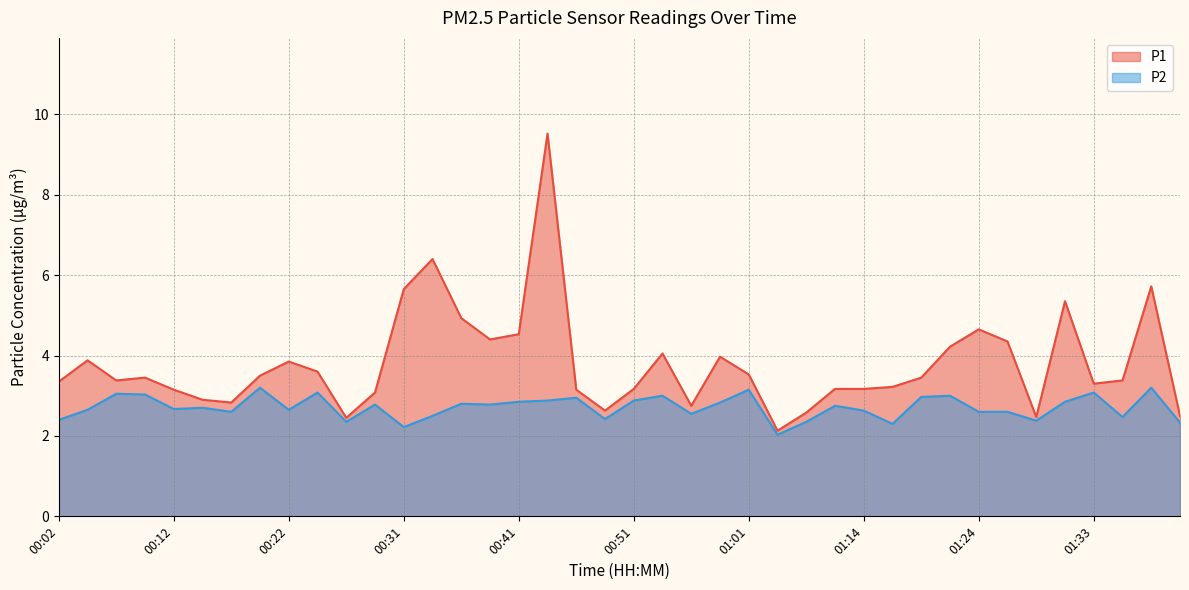

Reading left to right, extract all data points from this chart.

P1: 00:02=3.4	00:04=3.9	00:07=3.4	00:09=3.5	00:12=3.1	00:14=2.9	00:17=2.8	00:19=3.5	00:22=3.9	00:24=3.6	00:26=2.5	00:29=3.1	00:31=5.7	00:34=6.4	00:36=4.9	00:39=4.4	00:41=4.5	00:44=9.5	00:46=3.1	00:49=2.6	00:51=3.2	00:54=4.0	00:56=2.8	00:58=4.0	01:01=3.5	01:03=2.1	01:06=2.6	01:09=3.2	01:14=3.2	01:16=3.2	01:19=3.5	01:21=4.2	01:24=4.7	01:26=4.3	01:28=2.5	01:31=5.3	01:33=3.3	01:36=3.4	01:38=5.7	01:41=2.5
P2: 00:02=2.4	00:04=2.6	00:07=3.0	00:09=3.0	00:12=2.7	00:14=2.7	00:17=2.6	00:19=3.2	00:22=2.6	00:24=3.1	00:26=2.4	00:29=2.8	00:31=2.2	00:34=2.5	00:36=2.8	00:39=2.8	00:41=2.9	00:44=2.9	00:46=3.0	00:49=2.4	00:51=2.9	00:54=3.0	00:56=2.5	00:58=2.8	01:01=3.1	01:03=2.0	01:06=2.4	01:09=2.8	01:14=2.6	01:16=2.3	01:19=3.0	01:21=3.0	01:24=2.6	01:26=2.6	01:28=2.4	01:31=2.9	01:33=3.1	01:36=2.5	01:38=3.2	01:41=2.3